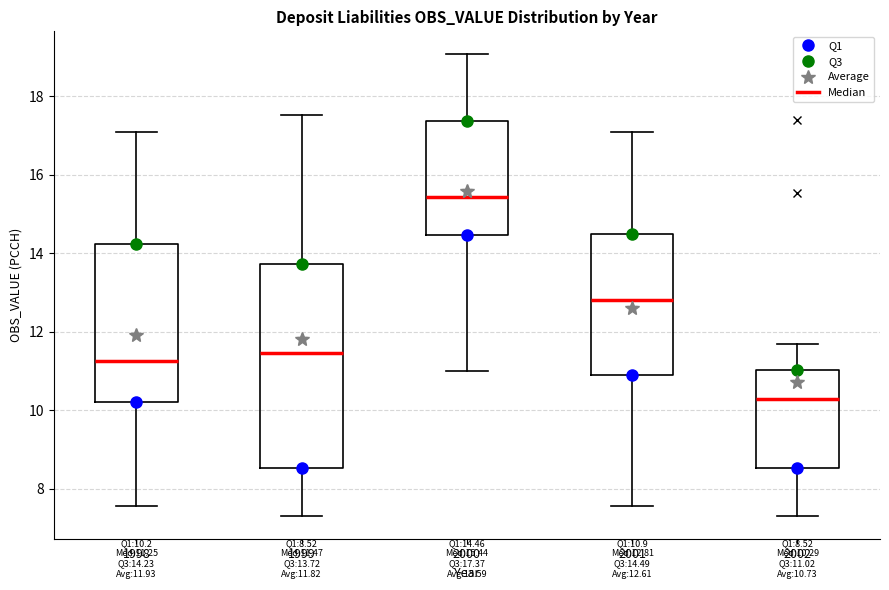

Comparing the boxes themselves (not the whiskers), which one is the tallest?

1999